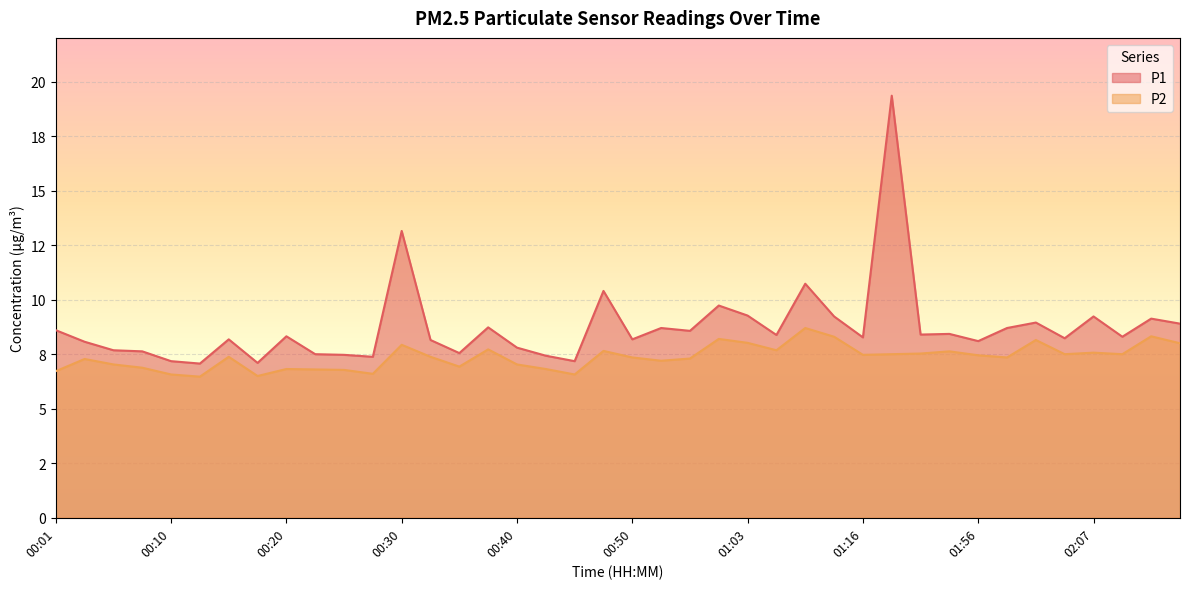

Which has a higher value, 00:15 or 00:28?

00:15